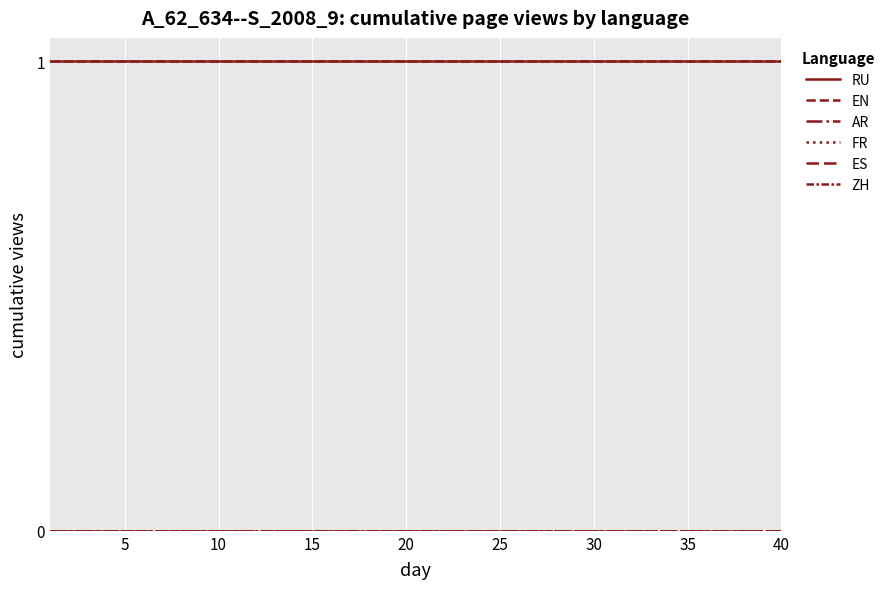

What is the sum of all EN values?

40